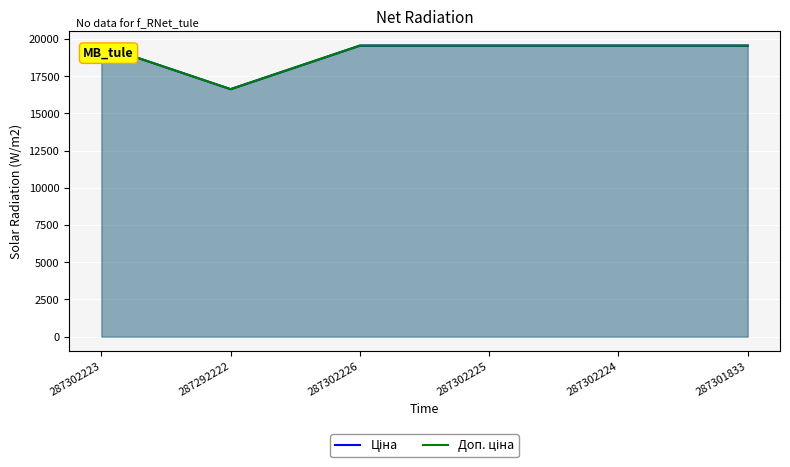

True or false: Ціна and Доп. ціна intersect in this chart.

False